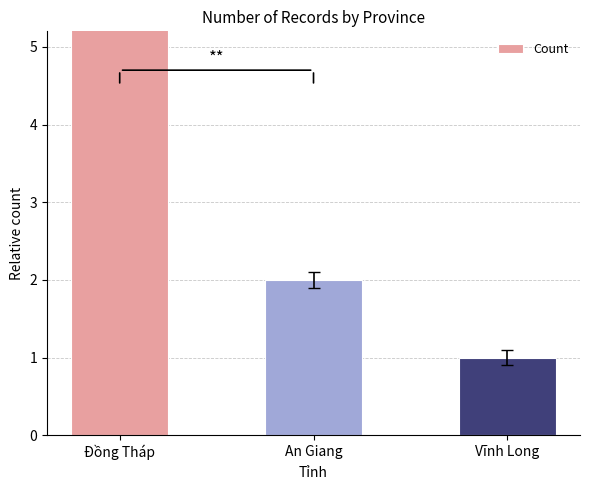

Reading right to left, extract all data points from this chart.

Vĩnh Long=1	An Giang=2	Đồng Tháp=9